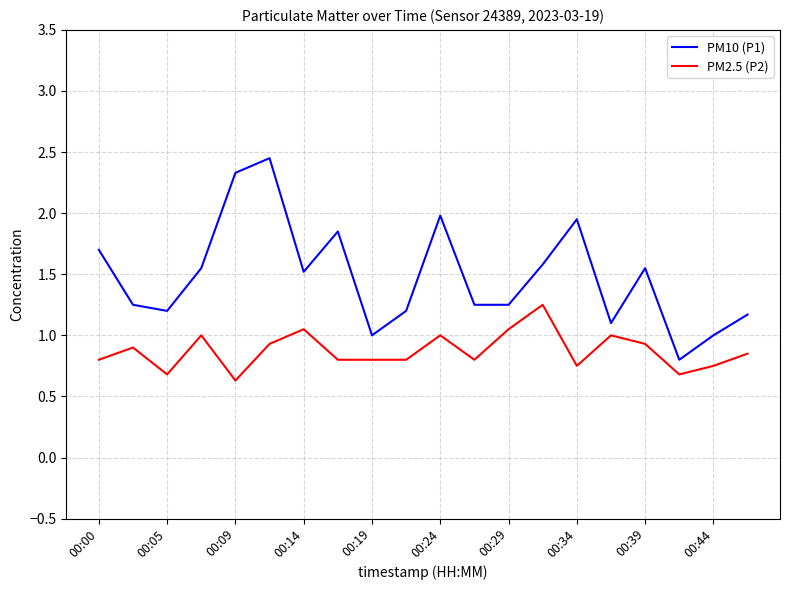

True or false: PM10 (P1) and PM2.5 (P2) intersect in this chart.

False